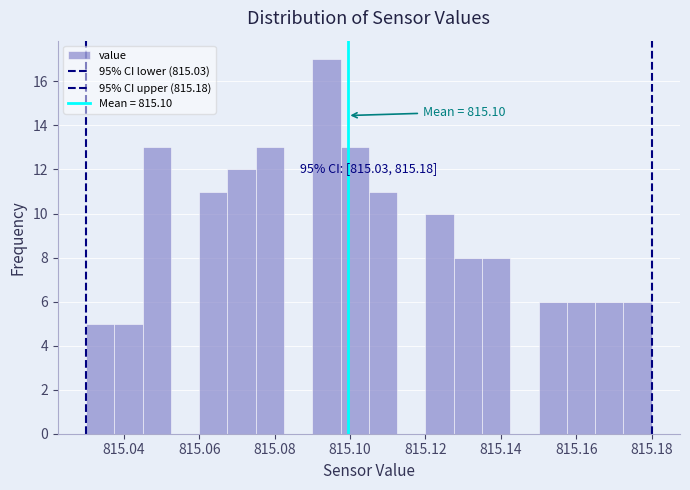

Read against the x-axis, roughly where is the centre of the tallest bar?

815.094